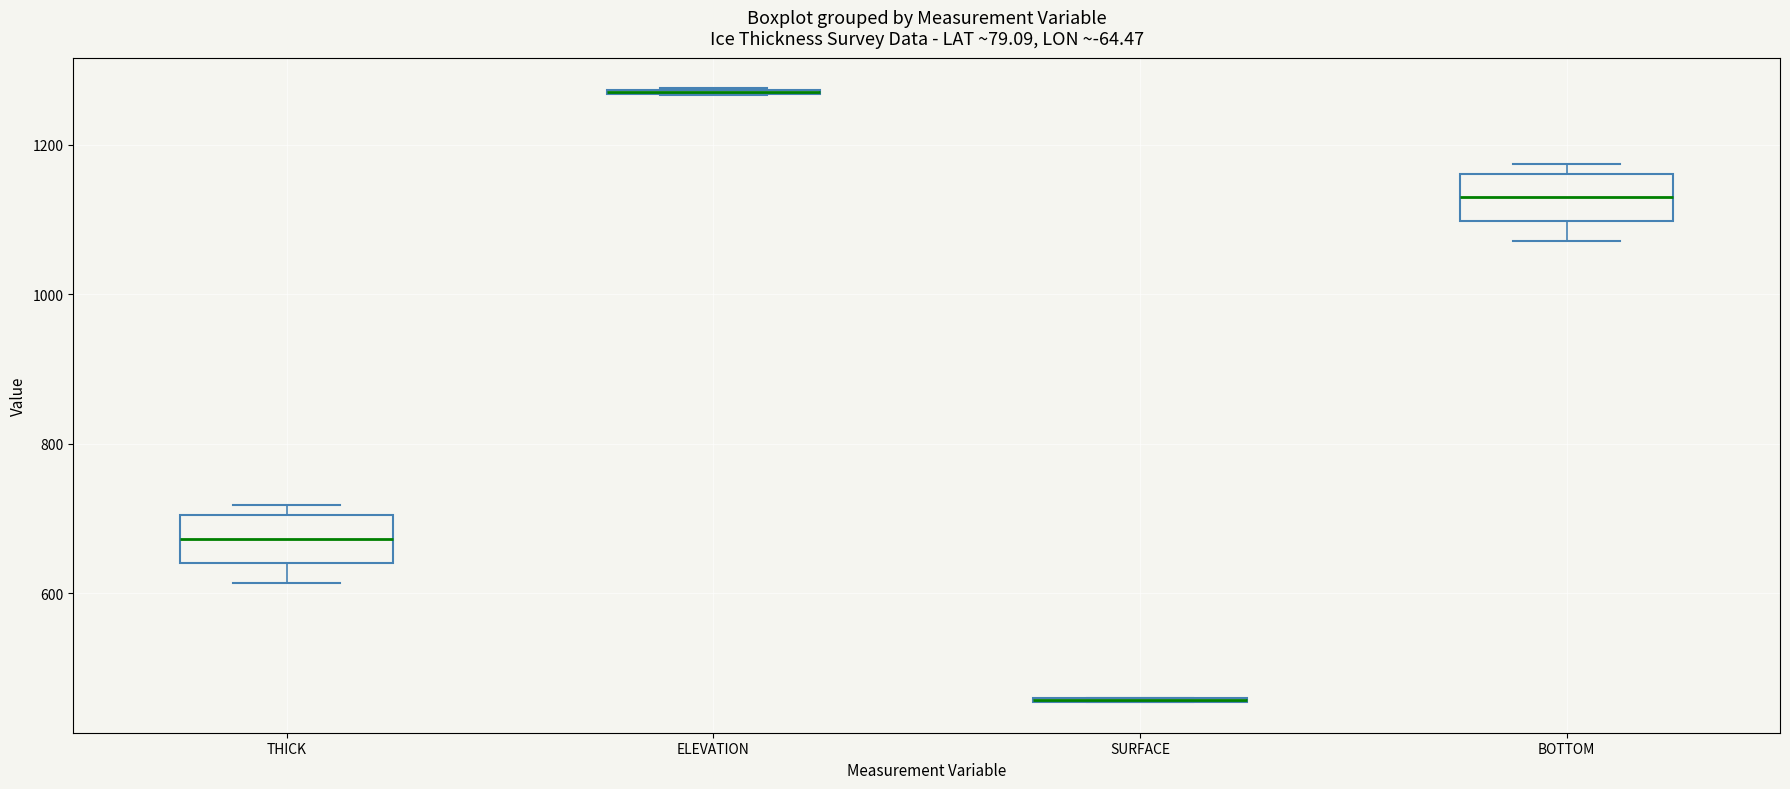

Reading left to right, read every box against the y-axis: the position of its median line, the range the box covers, and the ends of its whiskers. The values are not printed on the chart, so give them approximately, as read against the axis.

THICK: median 680, box 640 to 700, whiskers 620 to 720
ELEVATION: box collapsed to a line at 1280, whiskers 1260 to 1280
SURFACE: box collapsed to a line at 460, whiskers 460 to 460
BOTTOM: median 1140, box 1100 to 1160, whiskers 1080 to 1180